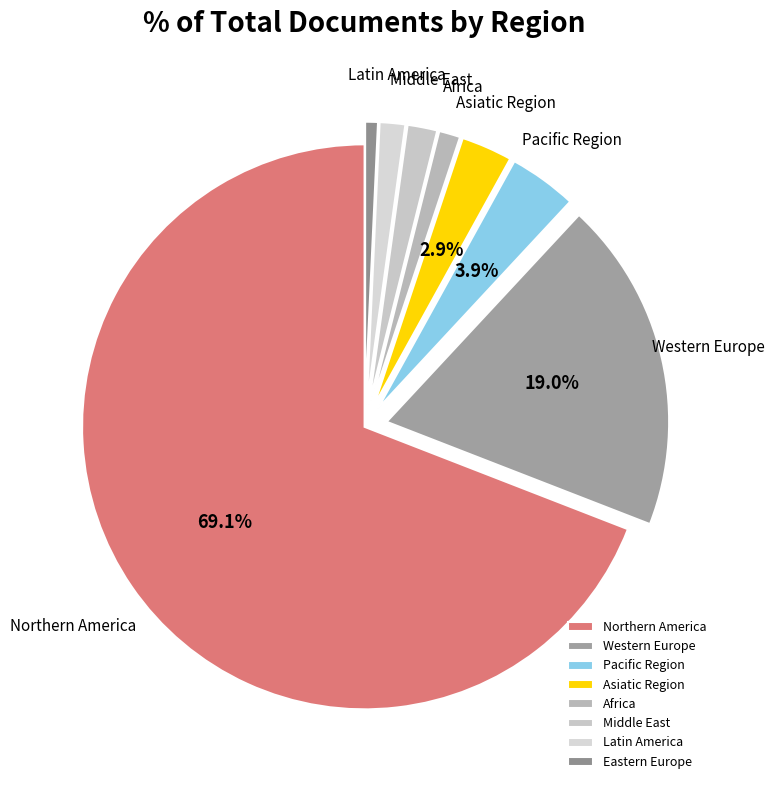

To the nearest percent, what portion does Western Europe represent?

19%